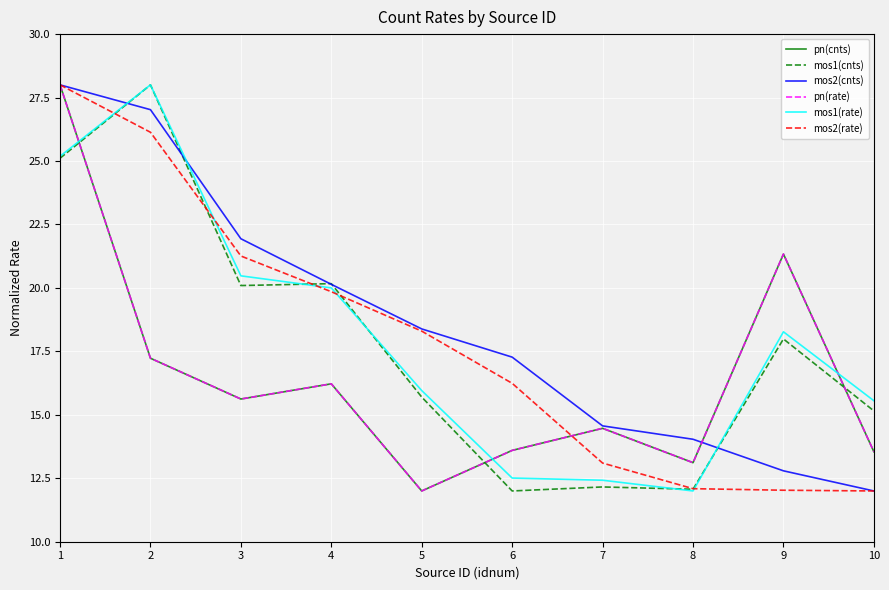

Rank the categories by mos1(cnts) value from lowest to highest.

6, 8, 7, 10, 5, 9, 3, 4, 1, 2